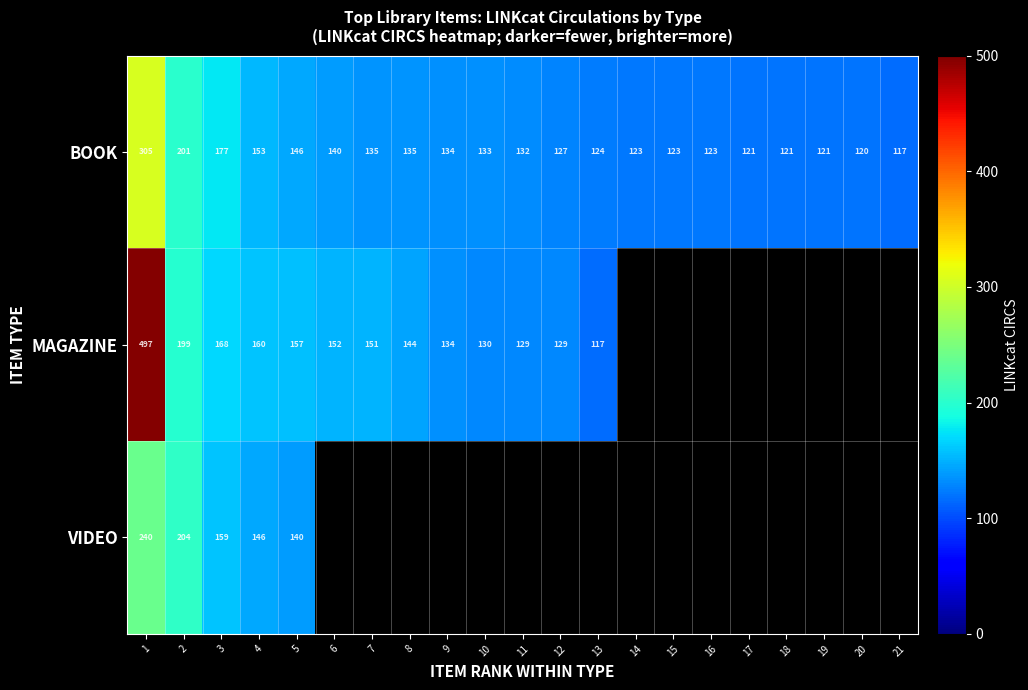

What is the difference between the maximum and minimum values in the BOOK series?

188